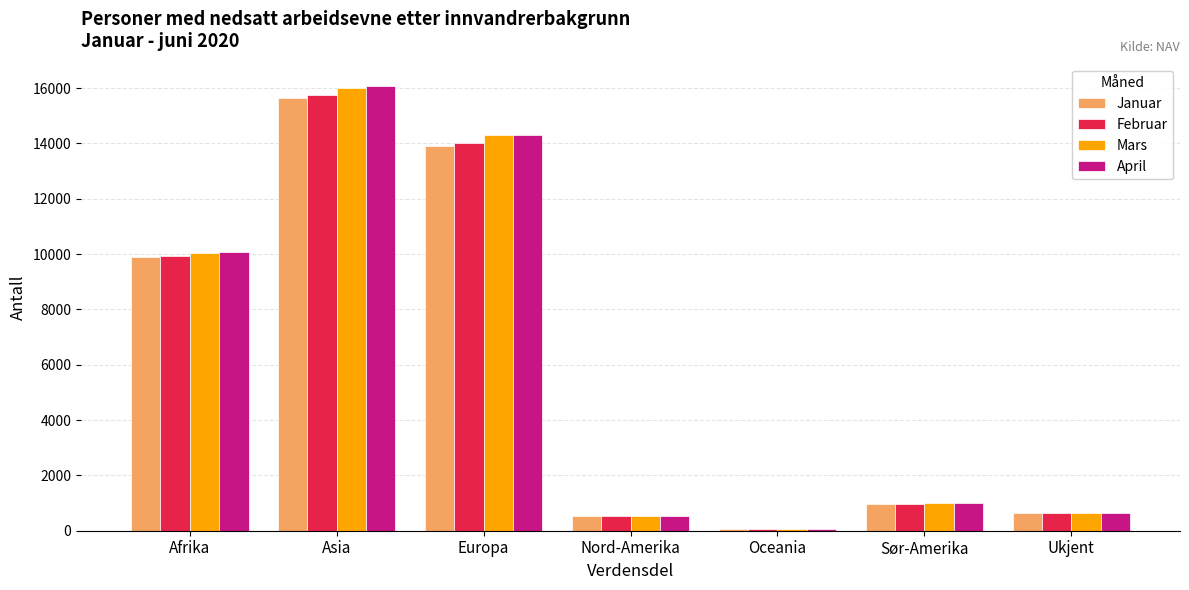

At which category is the sum across all series the highest?

Asia